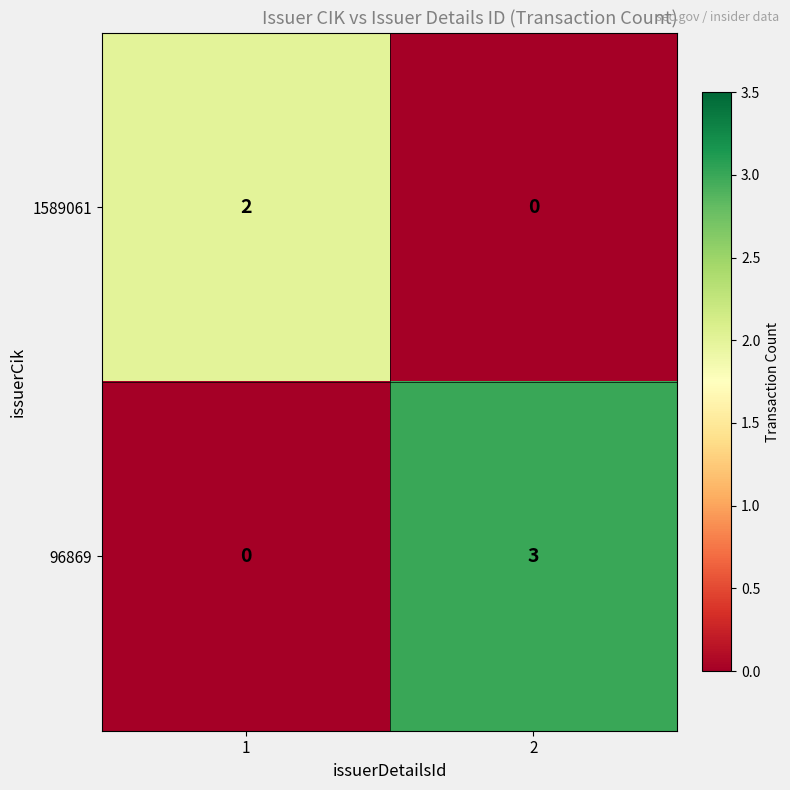

Reading right to left, extract all data points from this chart.

1589061: 2=0	1=2
96869: 2=3	1=0